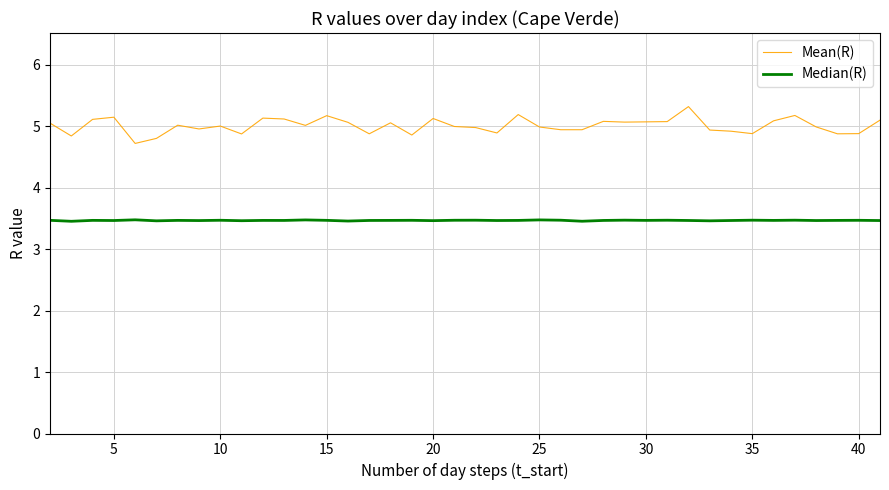

In Median(R), how many points are higher than both neighbors (excluding endpoints)?

14